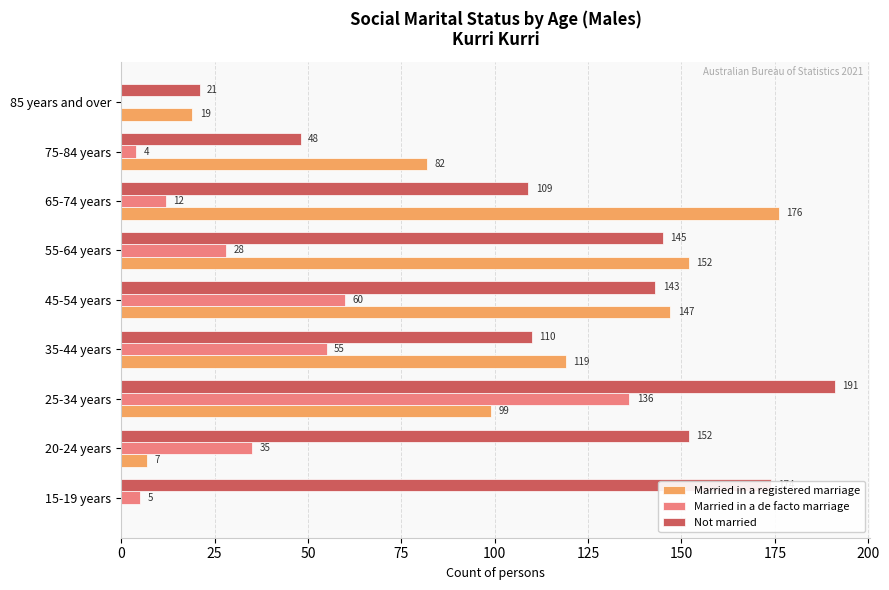

What is the total value across all series at 85 years and over?

40